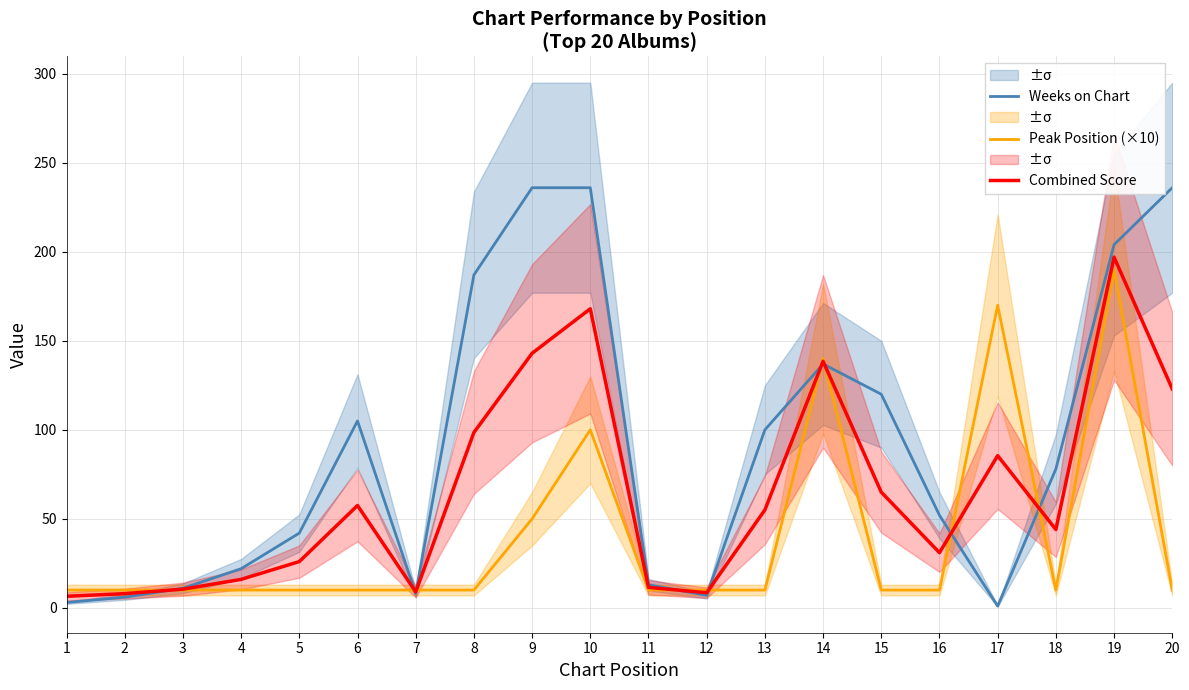

The value of Weeks on Chart at 17 is 0.6. True or false?

False